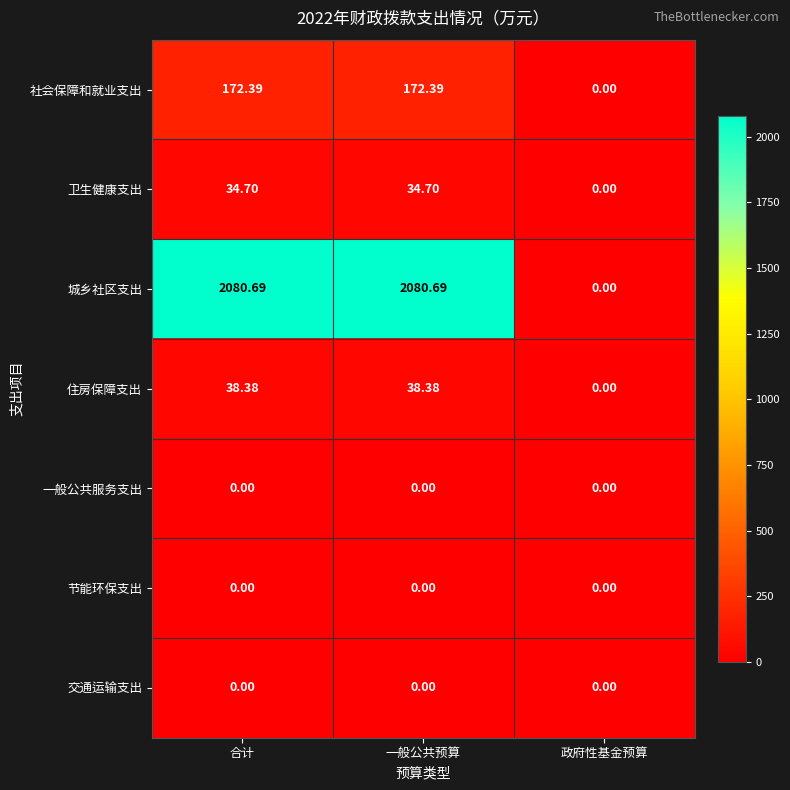

At which label does 住房保障支出 reach its minimum?

政府性基金预算